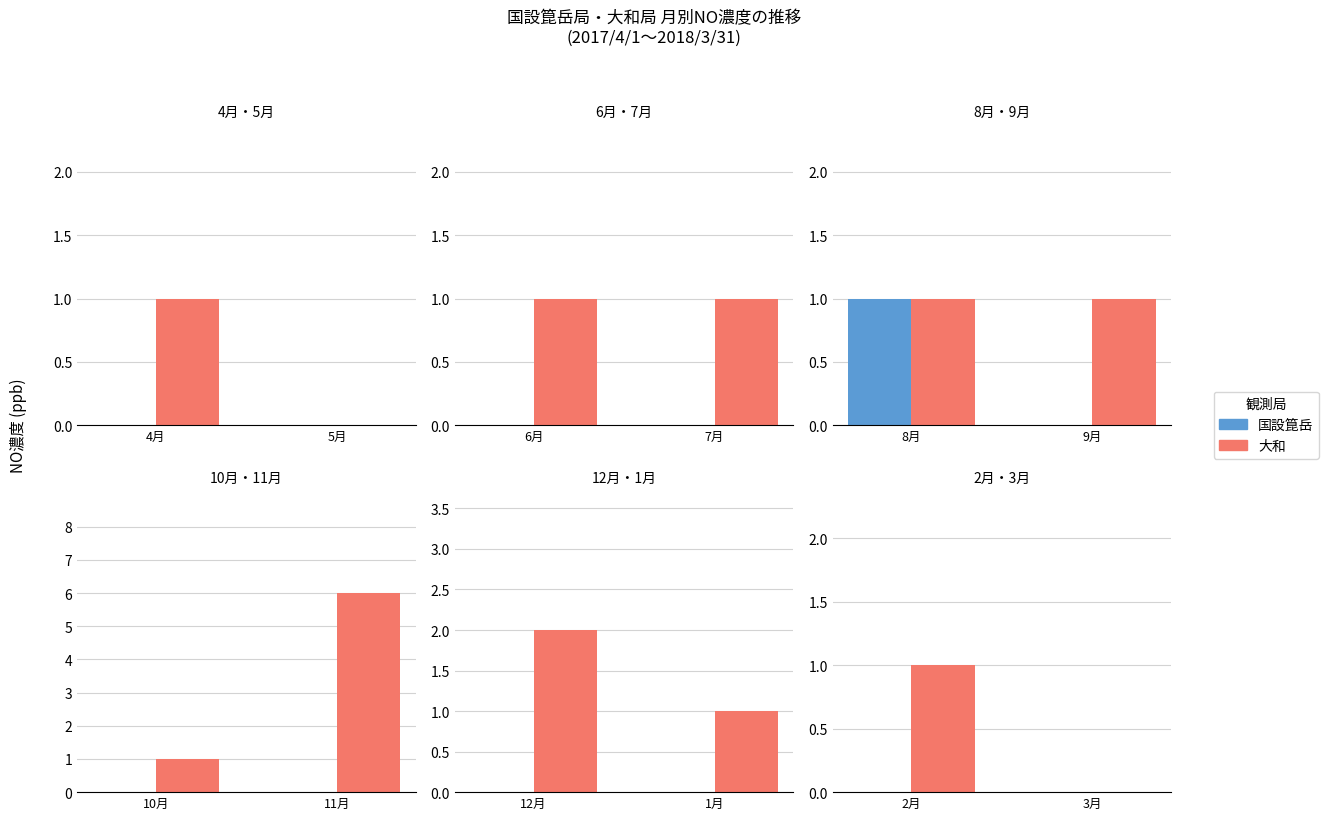

Which series has the widest spread of values?

大和